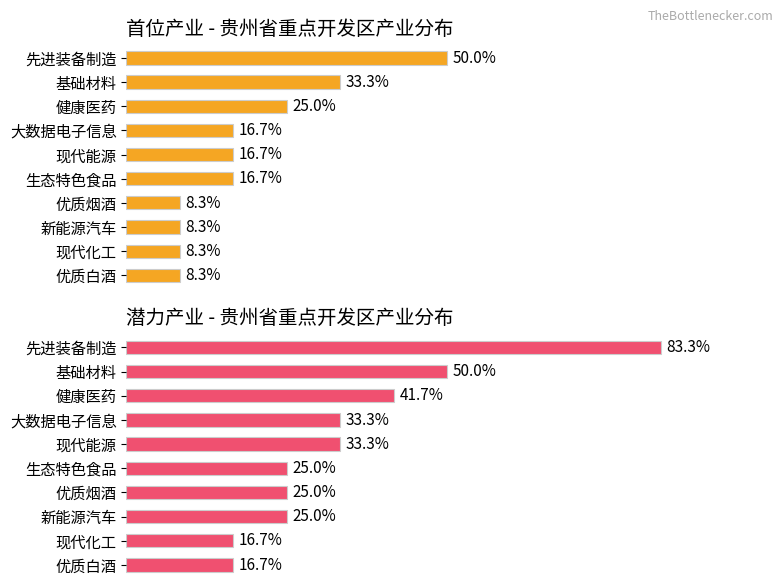

What are all the series names shown in the legend?

首位产业 - 贵州省重点开发区产业分布, 潜力产业 - 贵州省重点开发区产业分布